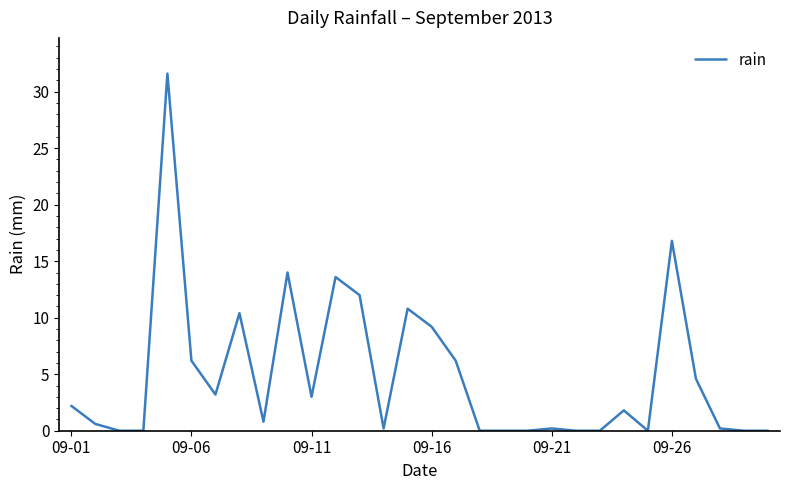

What is the greatest value displayed?

31.6